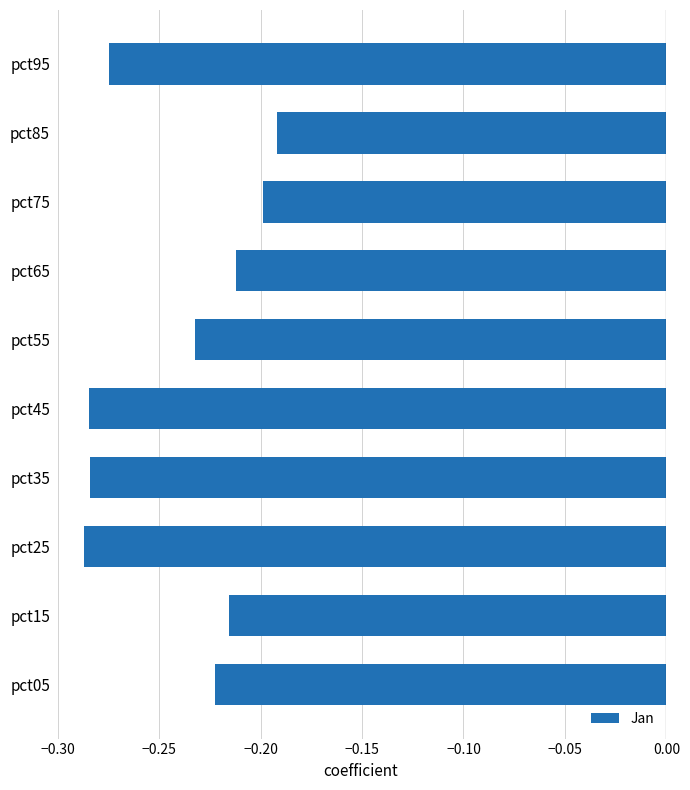

Which category has the highest value across all series?

pct85